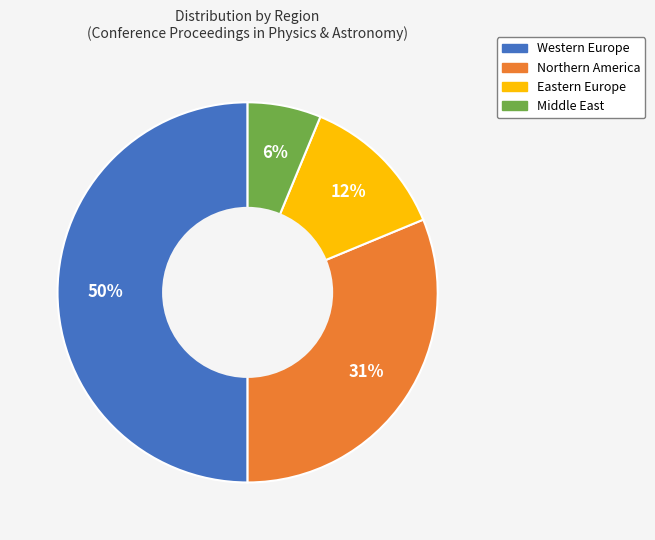

To the nearest percent, what is the average slice percentage?

25%